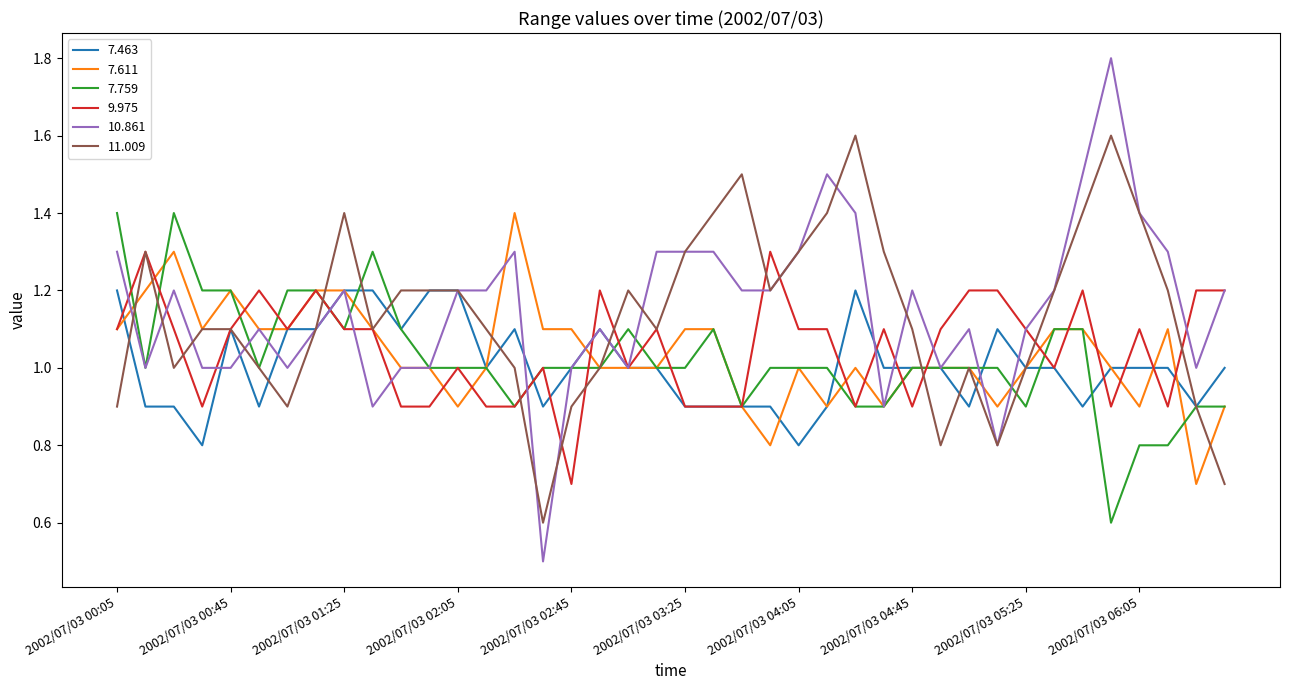

Which series has the widest spread of values?

10.861